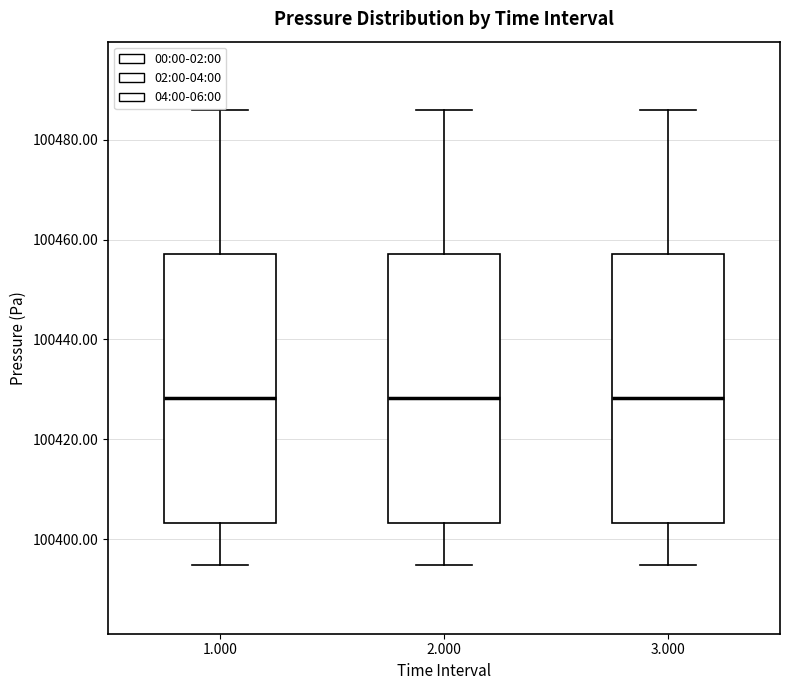

Reading left to right, transcribe this box plot: for each box, give where its median line is, the range the box spans, and where its two whiskers end, as read against the y-axis. The values are not printed on the chart, so give them approximately, as read against the axis.

1.000: median 100428, box 100404 to 100458, whiskers 100394 to 100486
2.000: median 100428, box 100404 to 100458, whiskers 100394 to 100486
3.000: median 100428, box 100404 to 100458, whiskers 100394 to 100486